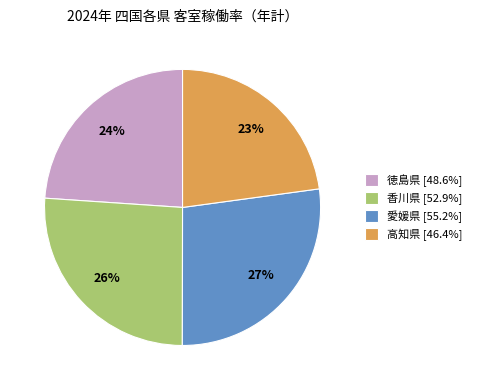

Is there a majority slice in this chart?

No